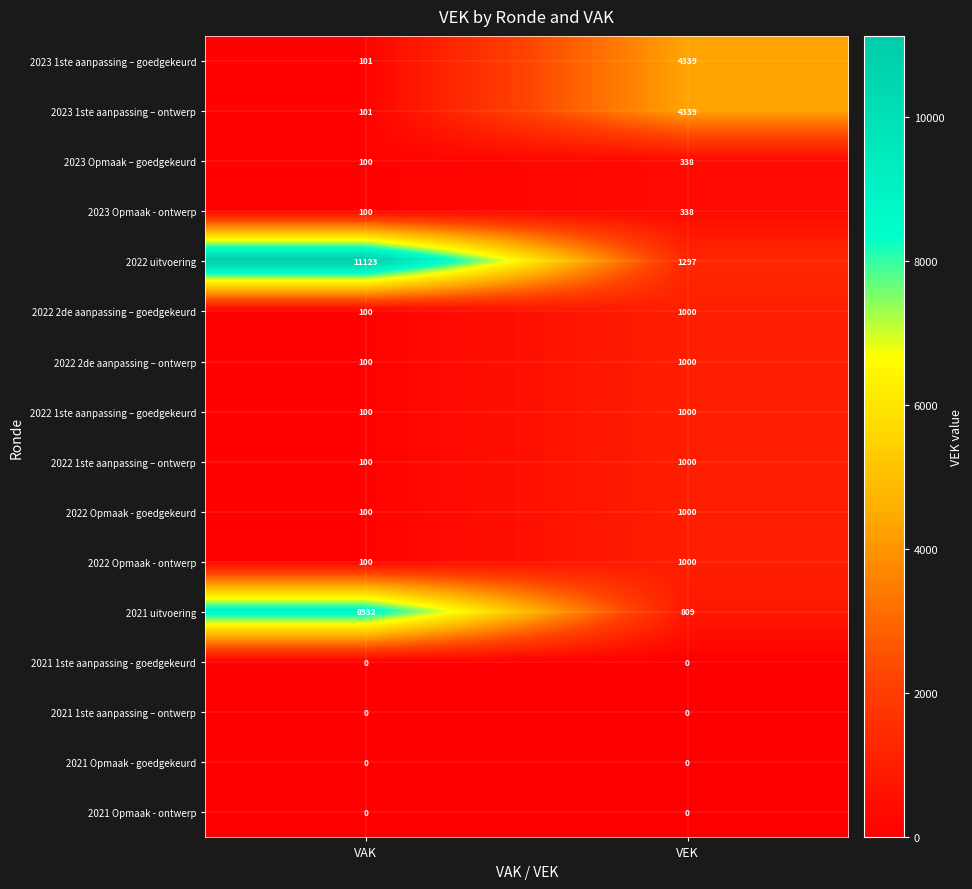

Is it true that 2022 uitvoering equals 1297 at VEK?

True